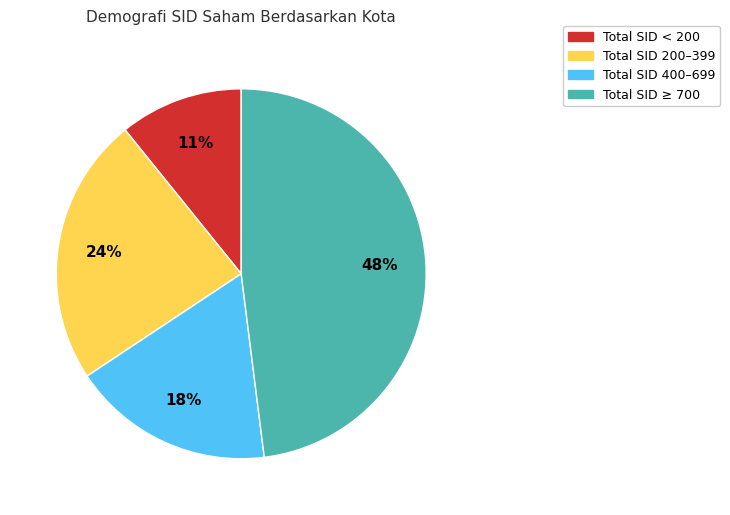

Does any single category account for the majority?

No